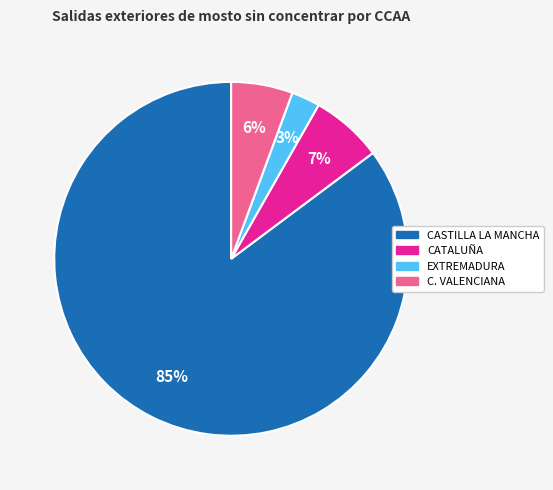

To the nearest percent, what is the average slice percentage?

25%